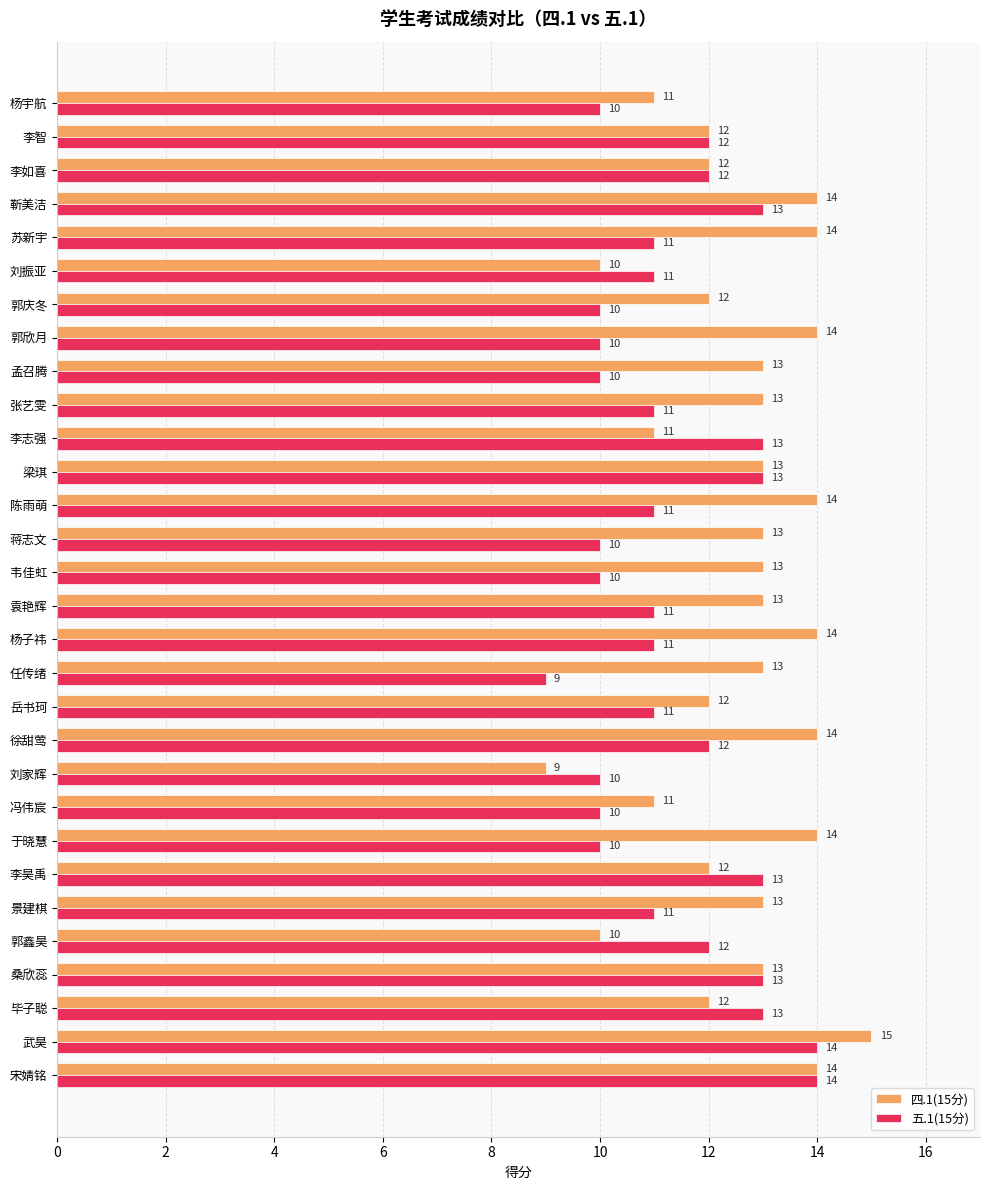

At which category is the sum across all series the highest?

武昊